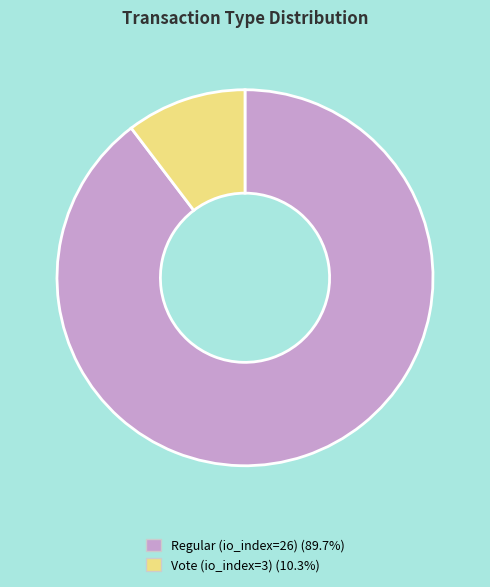

Which slice is the smallest?

Vote (io_index=3)